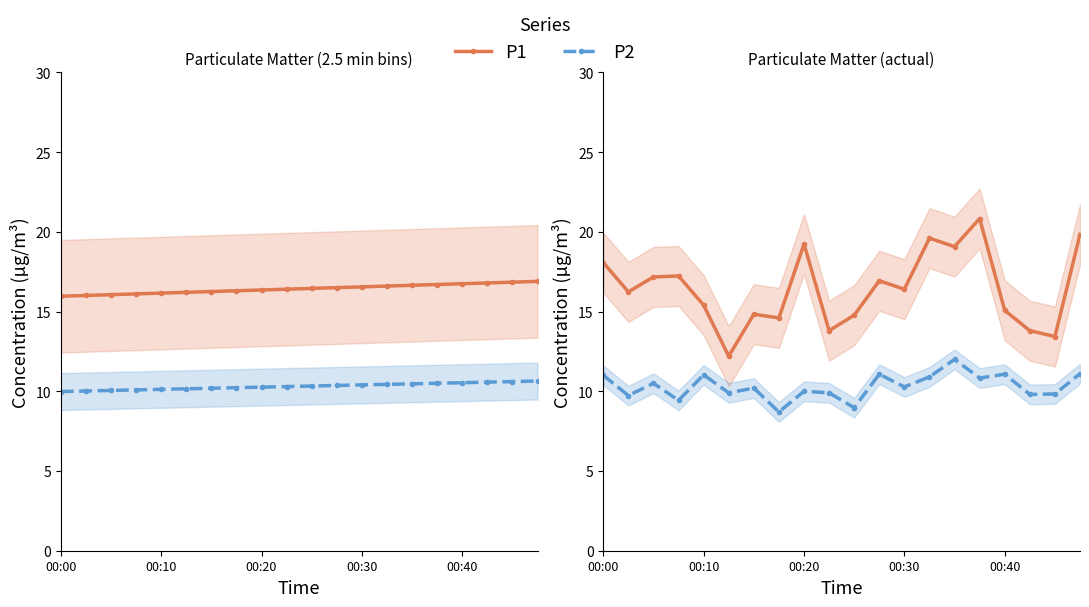

What is the total value across all series at 00:30?

26.7